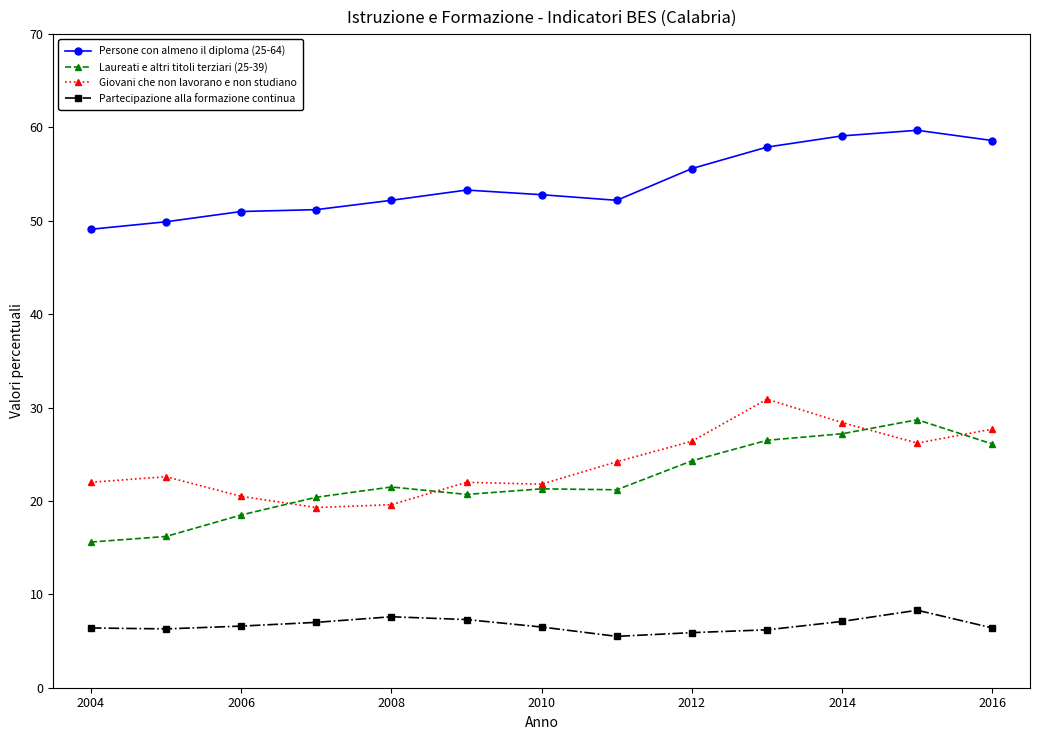

What are all the series names shown in the legend?

Persone con almeno il diploma (25-64), Laureati e altri titoli terziari (25-39), Giovani che non lavorano e non studiano, Partecipazione alla formazione continua